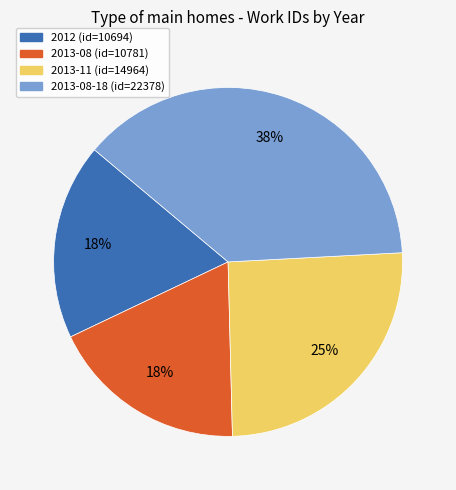

Between 2013-11 (id=14964) and 2012 (id=10694), which is larger?

2013-11 (id=14964)